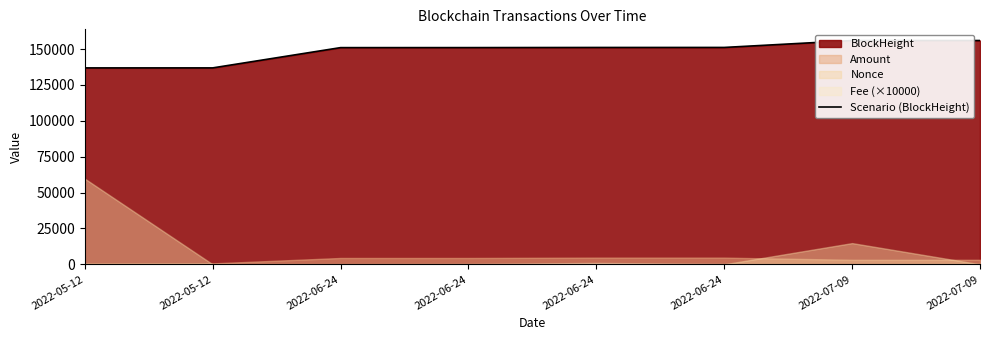

What value does the data have at 2022-06-24, to the nearest 100?

151000